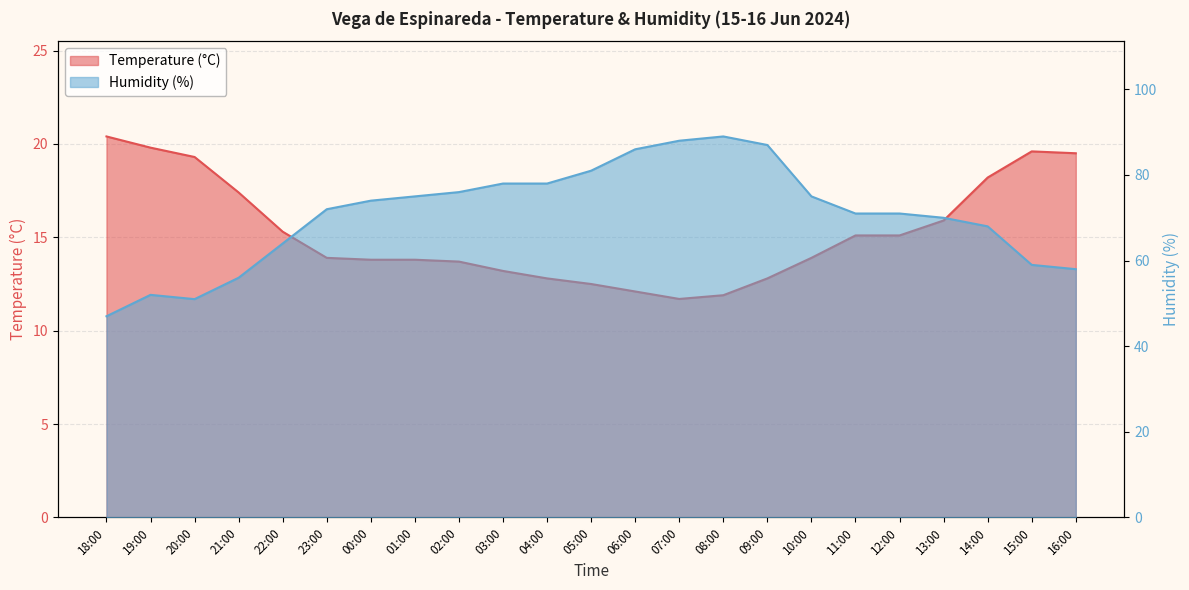

At which category does the chart reach its peak across all series?

08:00